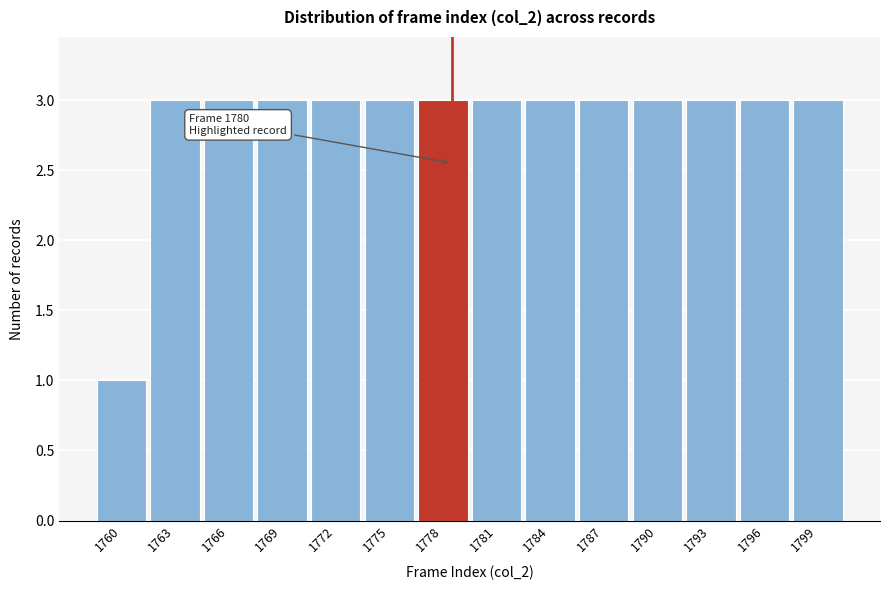

Reading left to right, list all the values displayed in this chart.

1760=1	1763=3	1766=3	1769=3	1772=3	1775=3	1778=3	1781=3	1784=3	1787=3	1790=3	1793=3	1796=3	1799=3